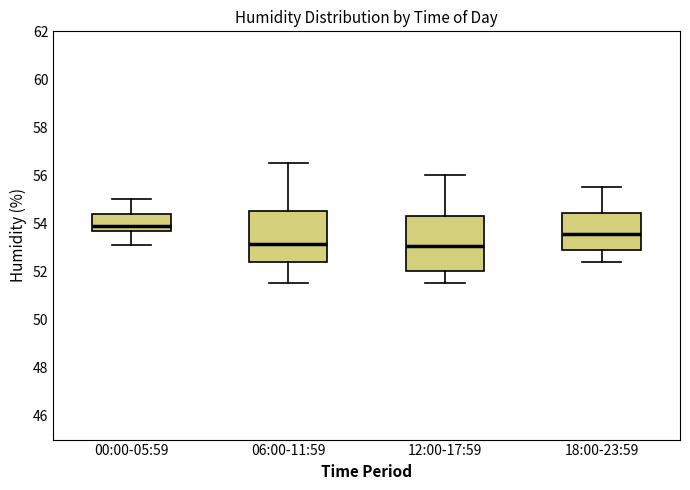

Reading left to right, transcribe this box plot: for each box, give where its median line is, the range the box spans, and where its two whiskers end, as read against the y-axis. The values are not printed on the chart, so give them approximately, as read against the axis.

00:00-05:59: median 54.0, box 53.6 to 54.4, whiskers 53.2 to 55.0
06:00-11:59: median 53.2, box 52.4 to 54.6, whiskers 51.6 to 56.6
12:00-17:59: median 53.0, box 52.0 to 54.4, whiskers 51.6 to 56.0
18:00-23:59: median 53.6, box 53.0 to 54.4, whiskers 52.4 to 55.6